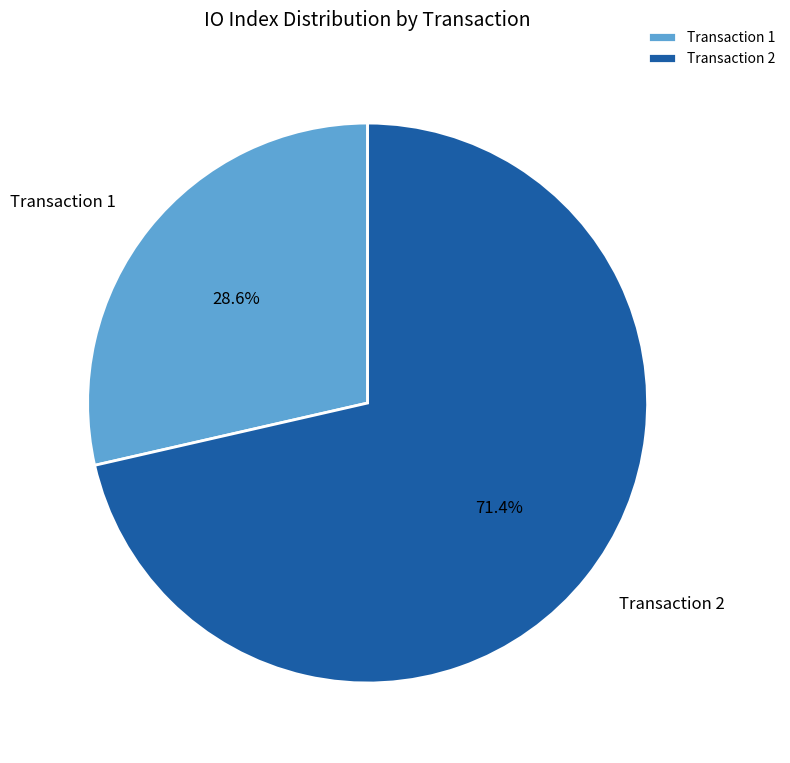

What is the largest slice in the pie chart?

Transaction 2